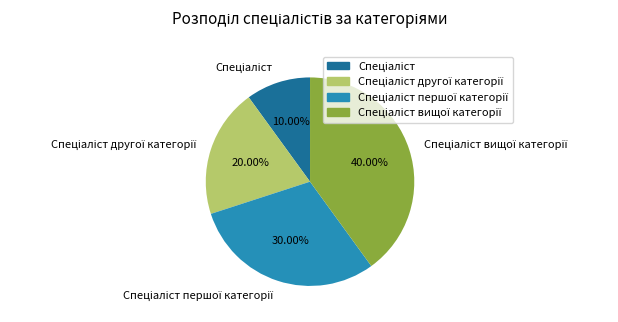

Is there a majority slice in this chart?

No